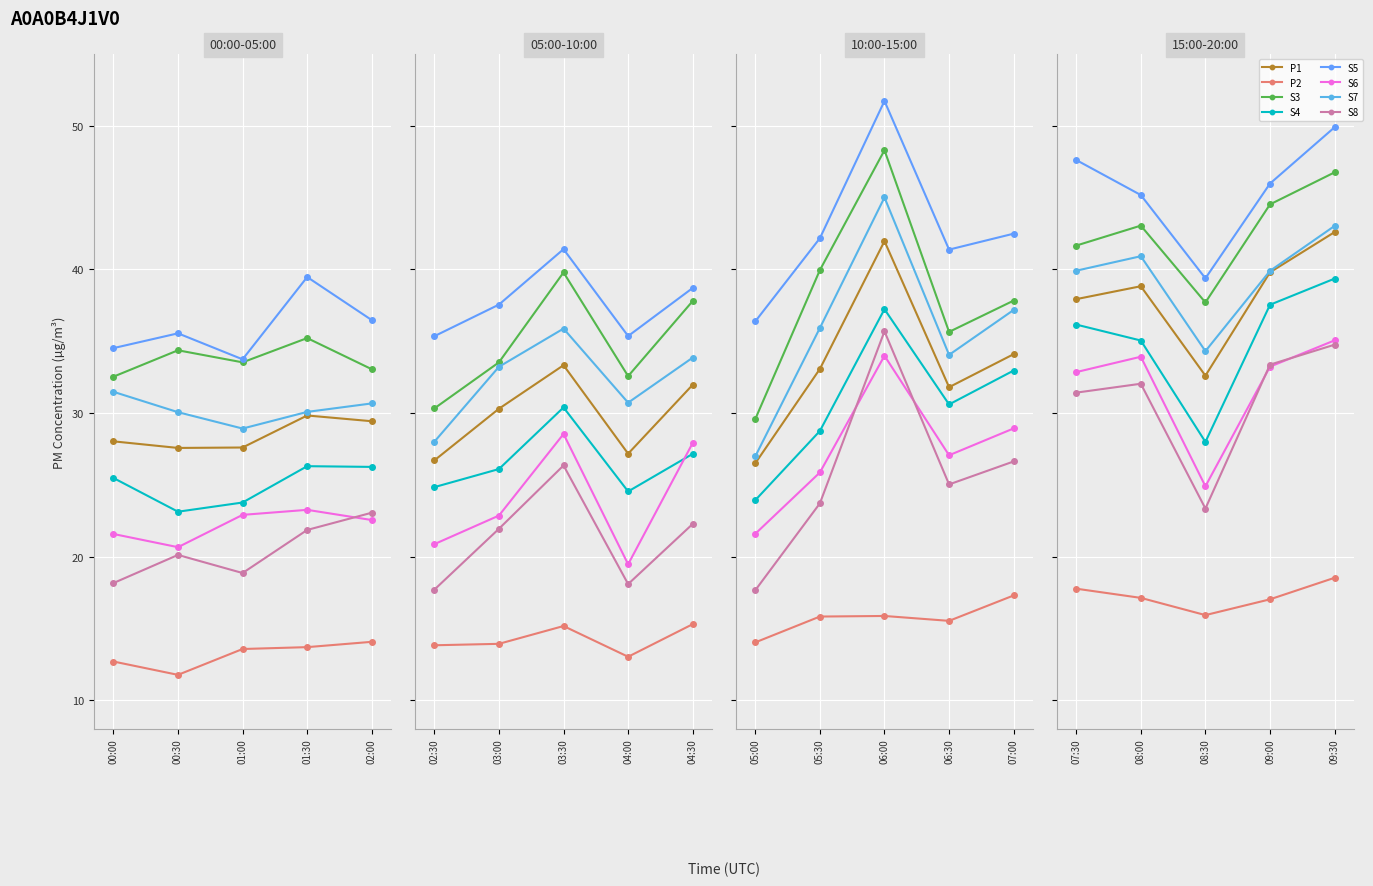

True or false: P2 and P1 cross at least once.

False